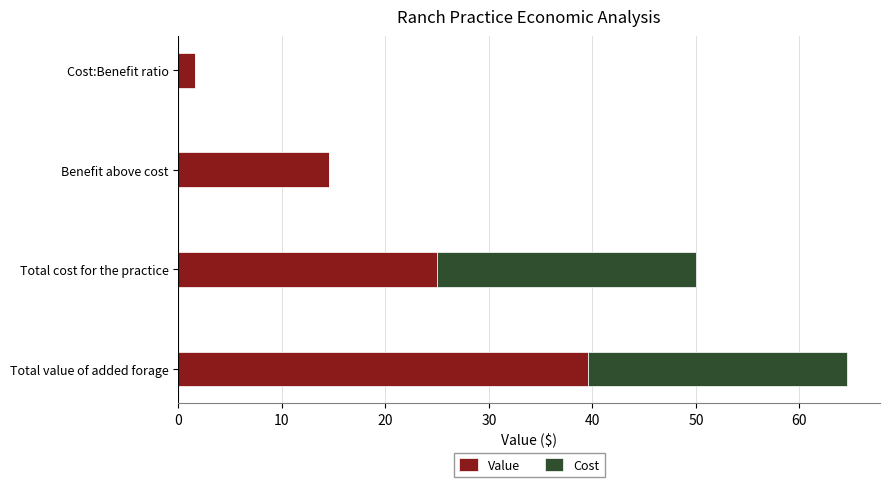

True or false: Value has a value of 39.6 at Total value of added forage.

True